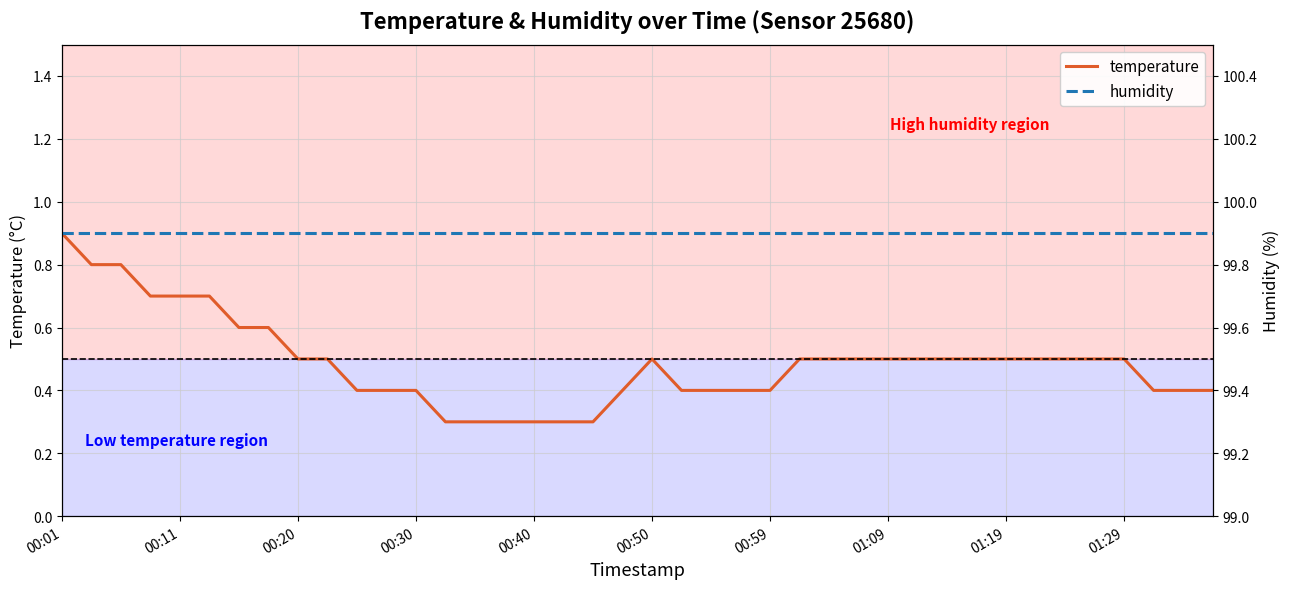

Reading right to left, what are all the values shown in this chart?

temperature: 0.4	0.4	0.4	0.5	0.5	0.5	0.5	0.5	0.5	0.5	0.5	0.5	0.5	0.5	0.5	0.4	0.4	0.4	0.4	0.5	0.4	0.3	0.3	0.3	0.3	0.3	0.3	0.4	0.4	0.4	0.5	0.5	0.6	0.6	0.7	0.7	0.7	0.8	0.8	0.9
humidity: 99.9	99.9	99.9	99.9	99.9	99.9	99.9	99.9	99.9	99.9	99.9	99.9	99.9	99.9	99.9	99.9	99.9	99.9	99.9	99.9	99.9	99.9	99.9	99.9	99.9	99.9	99.9	99.9	99.9	99.9	99.9	99.9	99.9	99.9	99.9	99.9	99.9	99.9	99.9	99.9